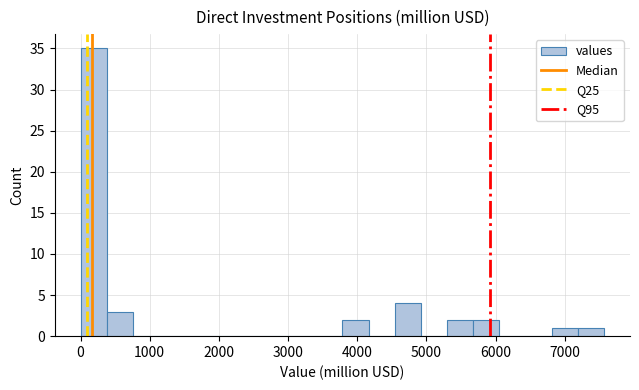

Read against the x-axis, roughly where is the centre of the tallest bar?

200